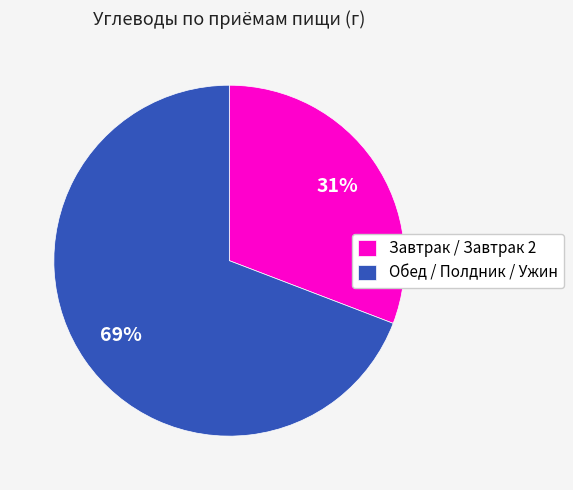

Is the sum of Обед / Полдник / Ужин and Завтрак / Завтрак 2 greater than half?

Yes